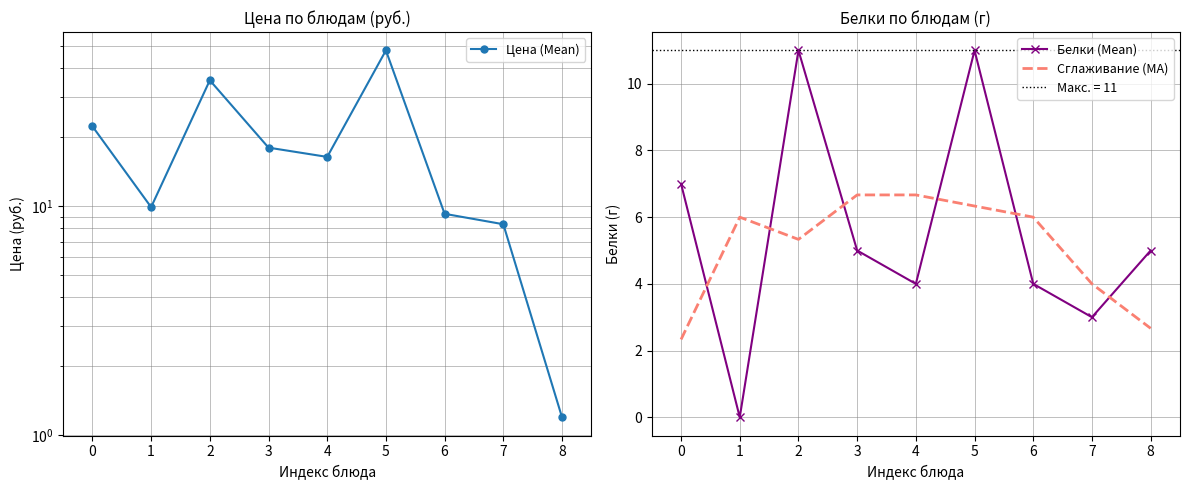

Is it true that Сглаживание (MA) equals 1.3 at 0?

False